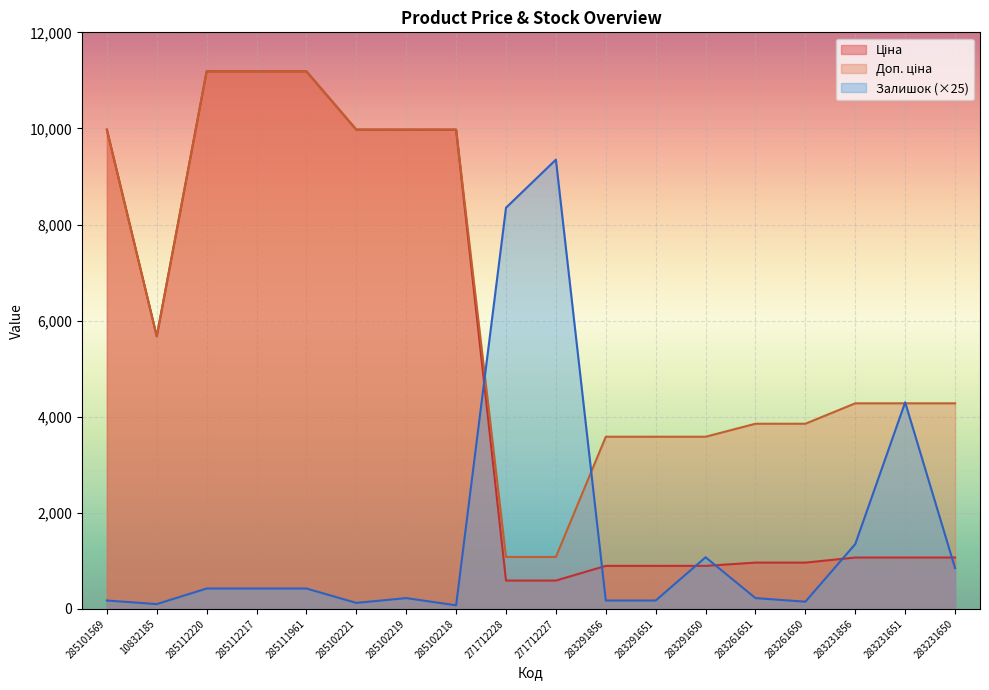

True or false: Ціна has a value of 347.2 at 283261650.

False